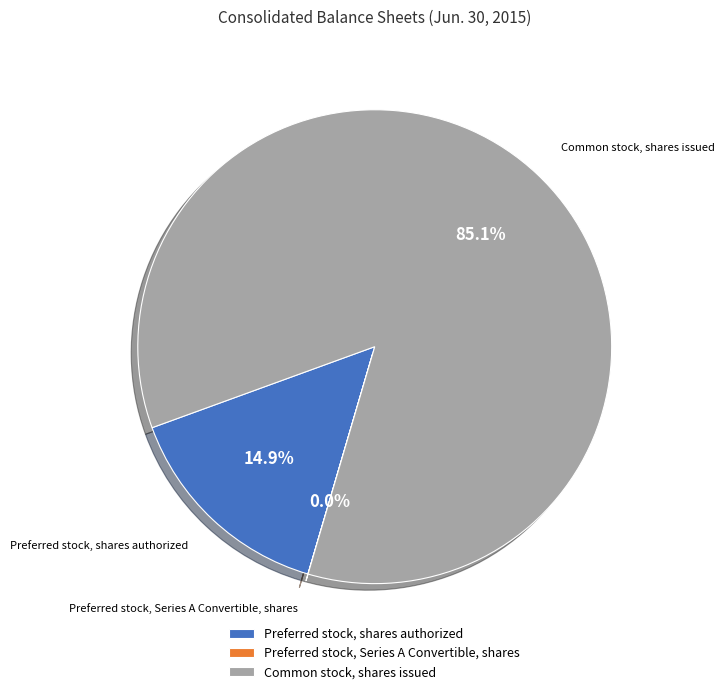

Between Common stock, shares issued and Preferred stock, shares authorized, which is larger?

Common stock, shares issued